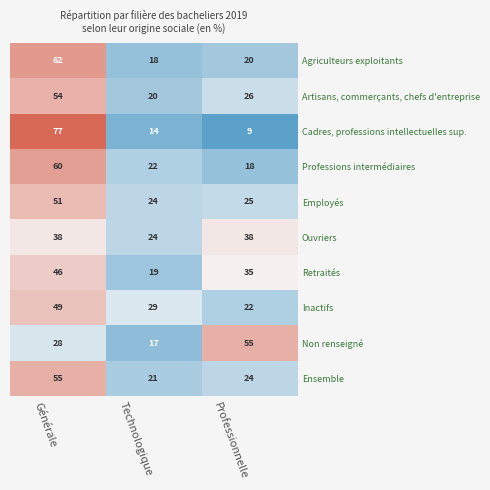

How many series are shown in this chart?

10